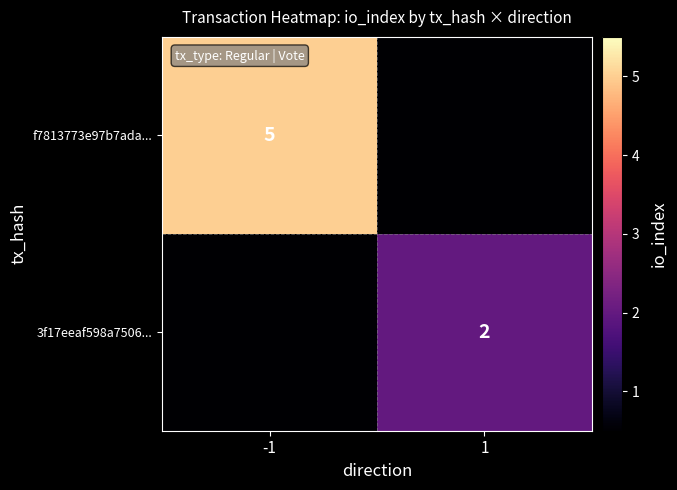

The 3f17eeaf598a7506... series shows 3 at 1. True or false?

False